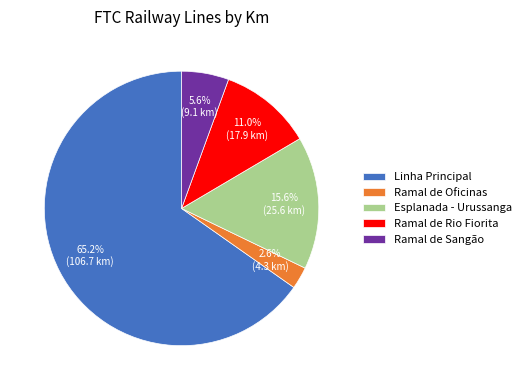

How much of the chart is everything except Linha Principal?

34.8%